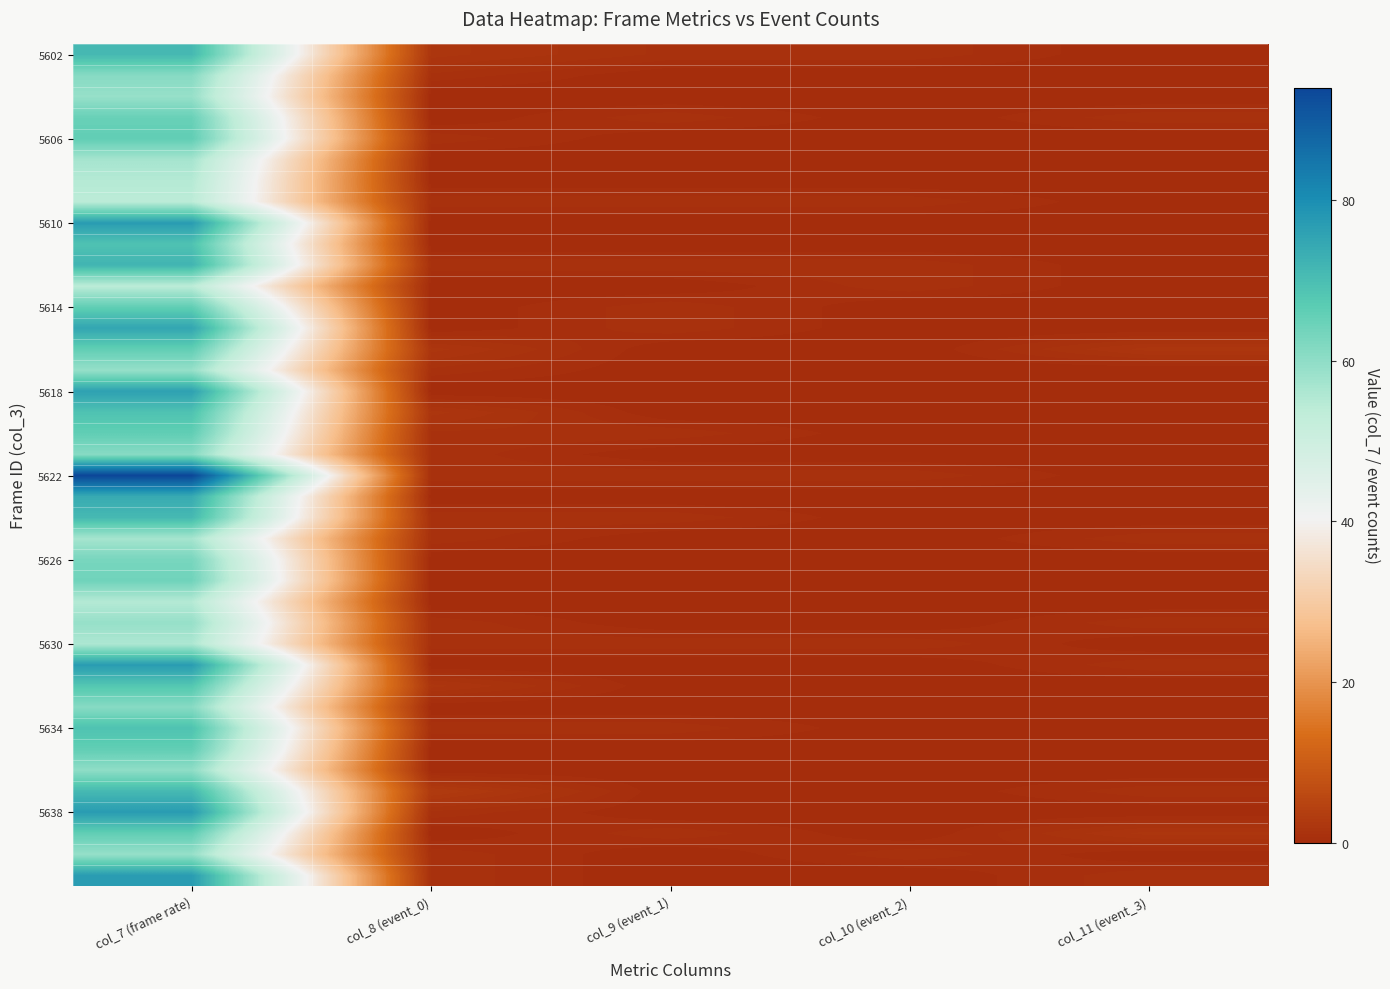

What is the spread (max minus min) of values at col_11 (event_3)?

2